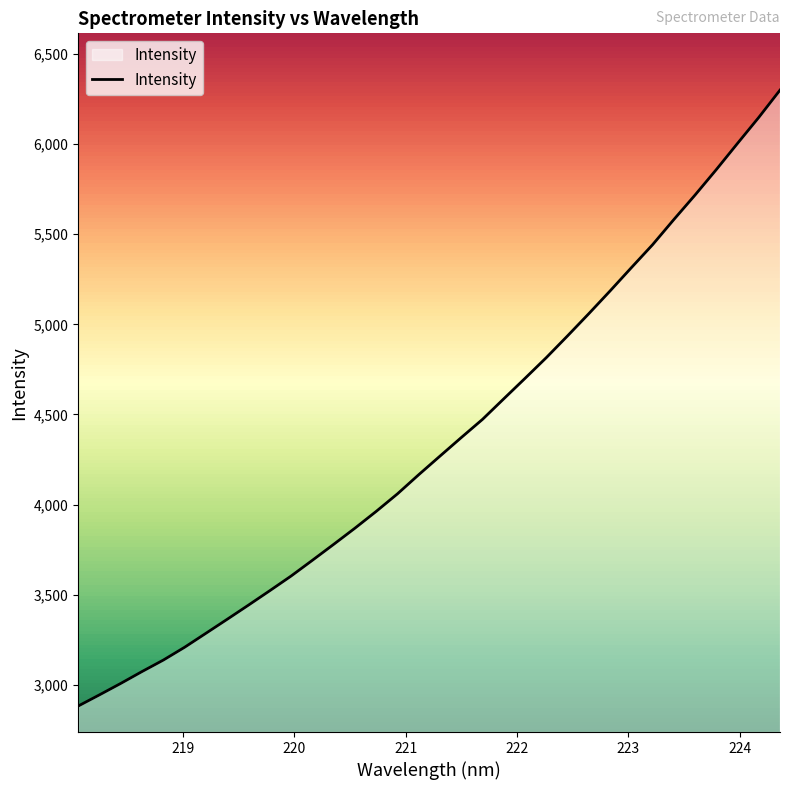

What is the greatest value displayed?

6299.6